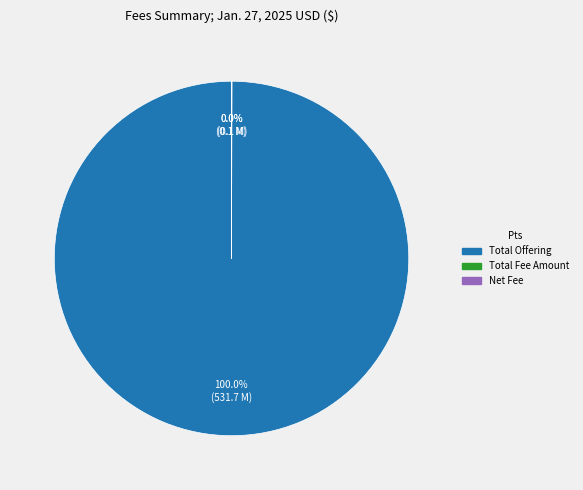

Does any single category account for the majority?

Yes